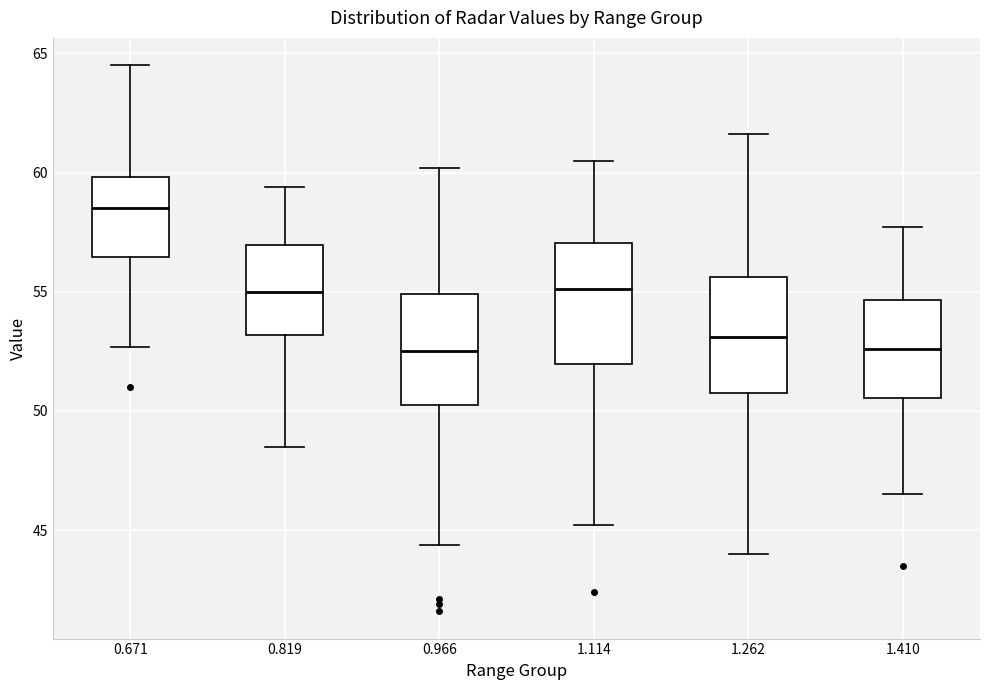

Reading left to right, read every box against the y-axis: the position of its median line, the range the box covers, and the ends of its whiskers. The values are not printed on the chart, so give them approximately, as read against the axis.

0.671: median 58.5, box 56.5 to 60.0, whiskers 52.5 to 64.5
0.819: median 55.0, box 53.0 to 57.0, whiskers 48.5 to 59.5
0.966: median 52.5, box 50.5 to 55.0, whiskers 44.5 to 60.0
1.114: median 55.0, box 52.0 to 57.0, whiskers 45.0 to 60.5
1.262: median 53.0, box 51.0 to 55.5, whiskers 44.0 to 61.5
1.410: median 52.5, box 50.5 to 54.5, whiskers 46.5 to 57.5